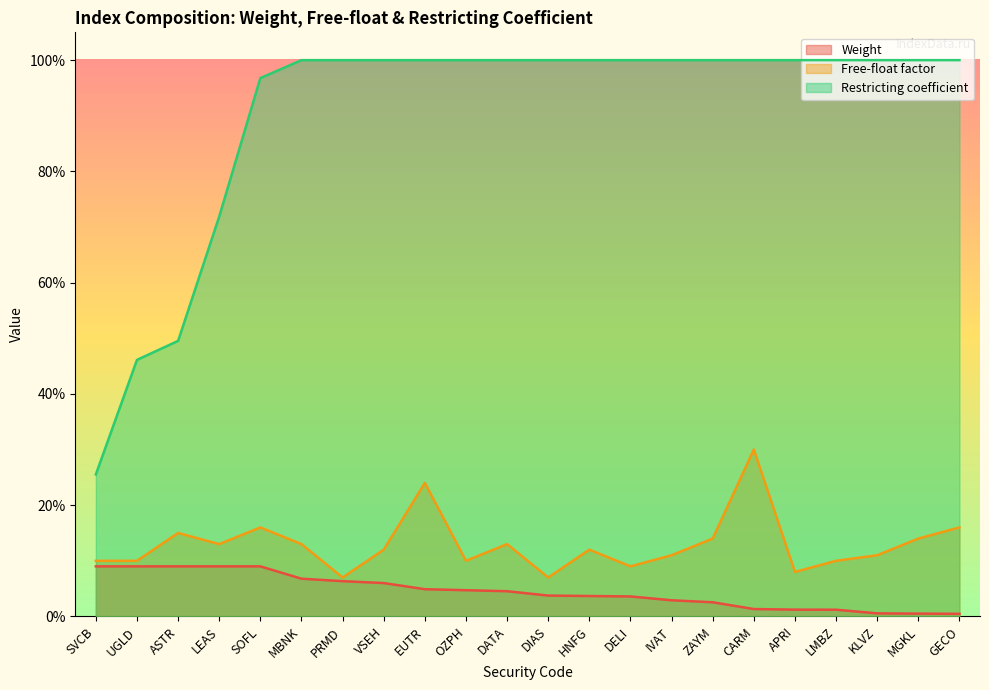

True or false: Weight has a value of 0.0 at MGKL.

True